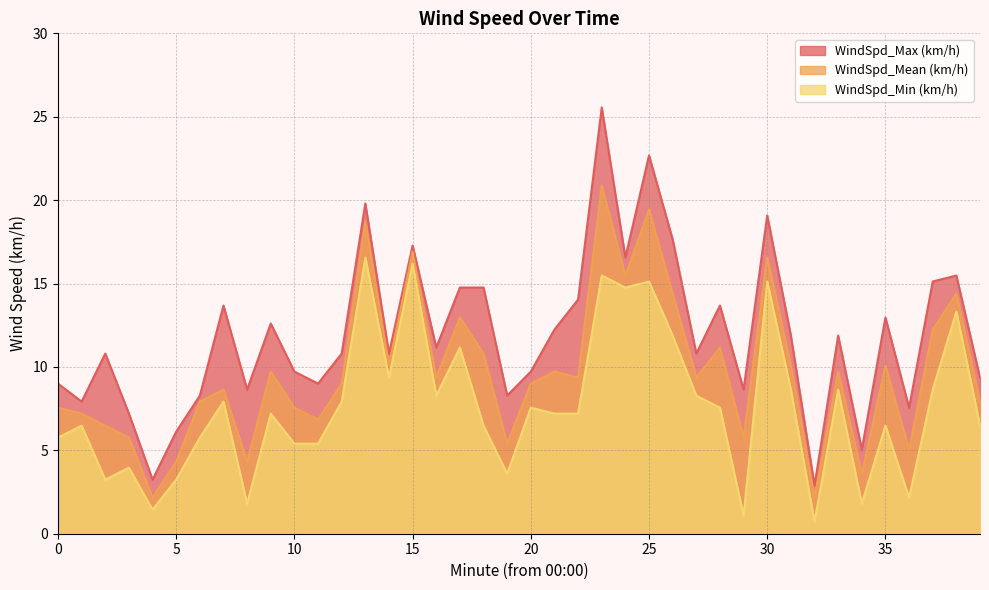

What is the difference between the maximum and second lowest values in the WindSpd_Max (km/h) series?

22.3